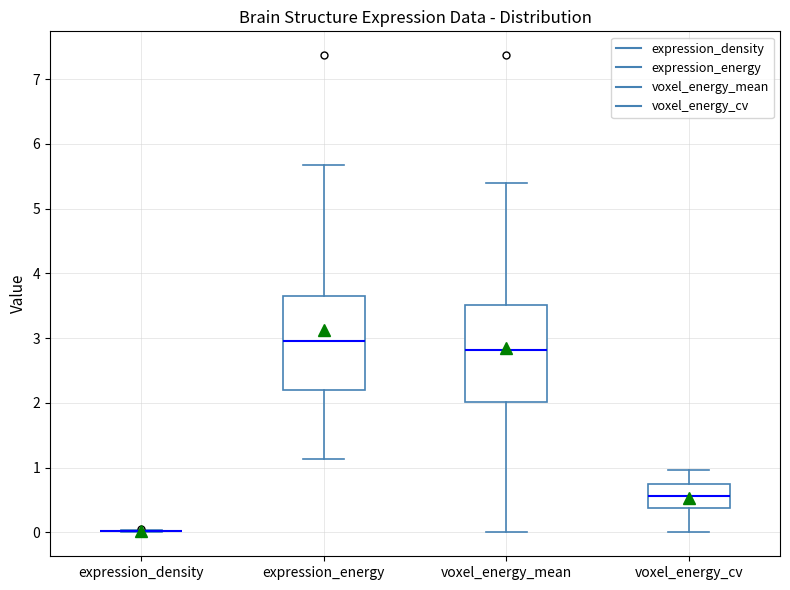

Reading left to right, read every box against the y-axis: the position of its median line, the range the box covers, and the ends of its whiskers. The values are not printed on the chart, so give them approximately, as read against the axis.

expression_density: box collapsed to a line at 0.0, whiskers 0.0 to 0.0
expression_energy: median 3.0, box 2.2 to 3.6, whiskers 1.1 to 5.7
voxel_energy_mean: median 2.8, box 2.0 to 3.5, whiskers 0.0 to 5.4
voxel_energy_cv: median 0.6, box 0.4 to 0.8, whiskers 0.0 to 1.0